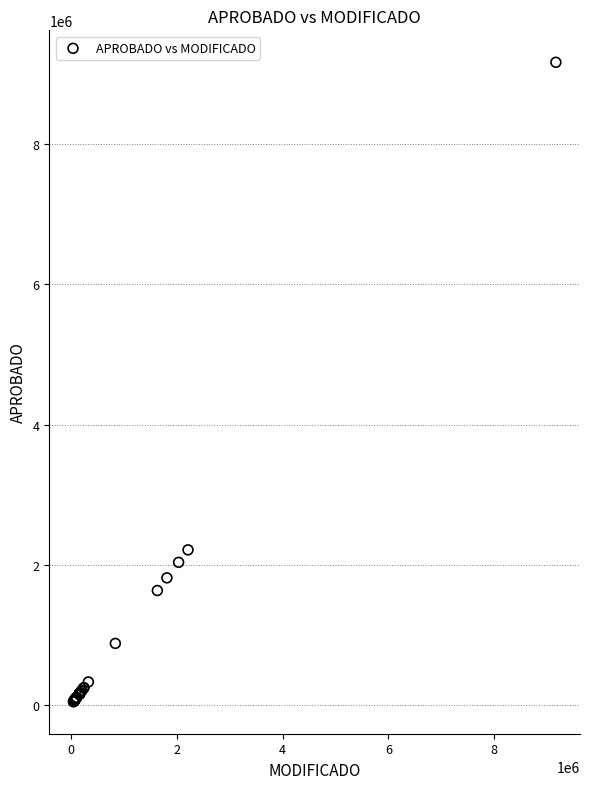

What Y value in the scatter plot is closest to 4606250?

2210828.6